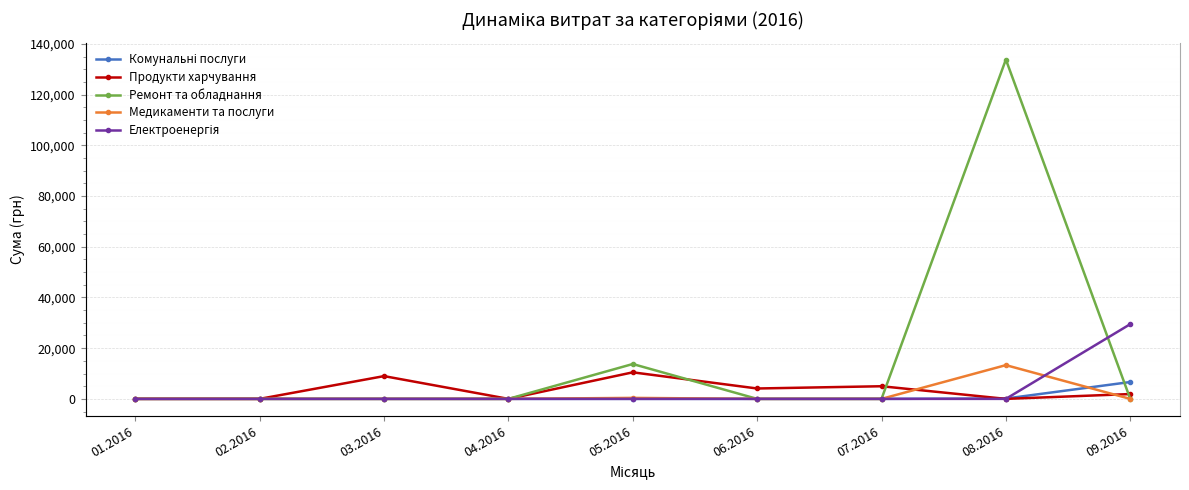

Reading left to right, list all the values displayed in this chart.

Комунальні послуги: 0.0	0.0	0.0	0.0	0.0	0.0	0.0	135.0	6647.1
Продукти харчування: 0.0	0.0	8977.0	0.0	10467.9	4094.0	4982.0	0.0	1901.0
Ремонт та обладнання: 0.0	0.0	0.0	0.0	13750.0	0.0	0.0	133845.0	0.0
Медикаменти та послуги: 0.0	0.0	0.0	0.0	388.0	0.0	0.0	13309.1	0.0
Електроенергія: 0.0	0.0	0.0	0.0	0.0	0.0	0.0	0.0	29471.8